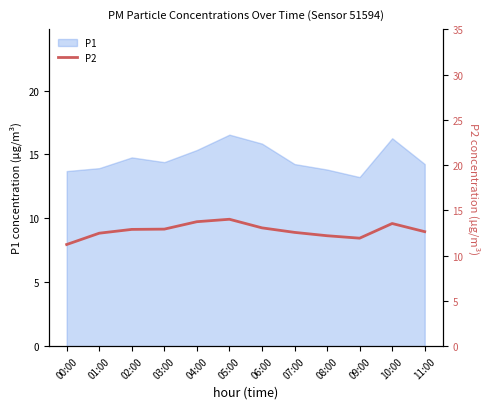

Is it true that P1 equals 20.6 at 08:00?

False